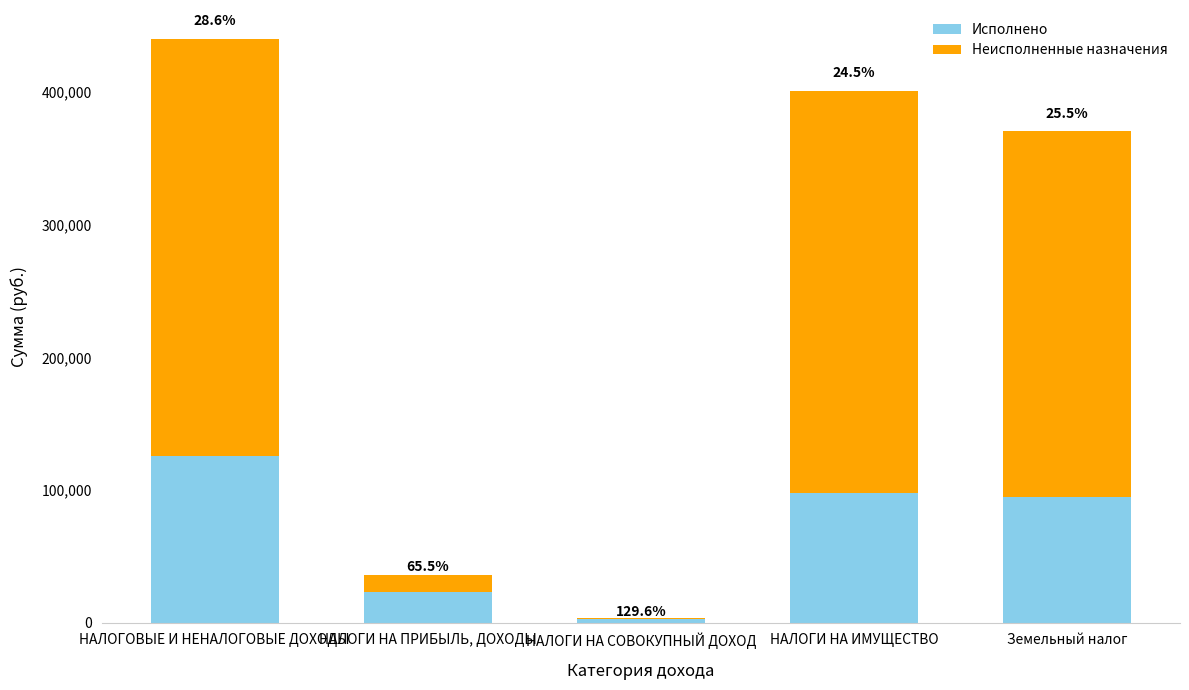

At how many categories does at least one series exceed 142394?

3